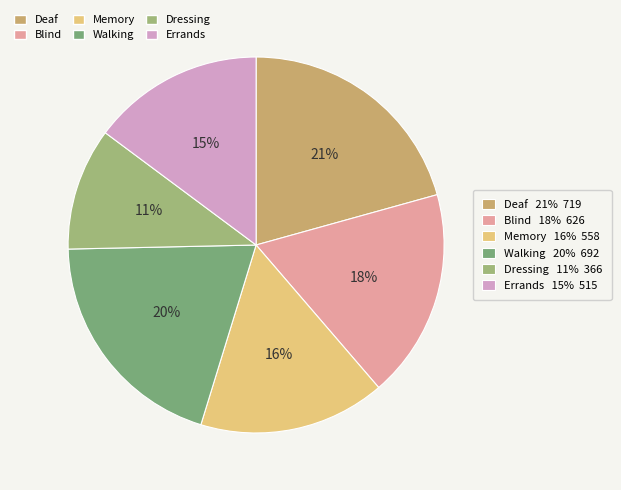

Does any single category account for the majority?

No